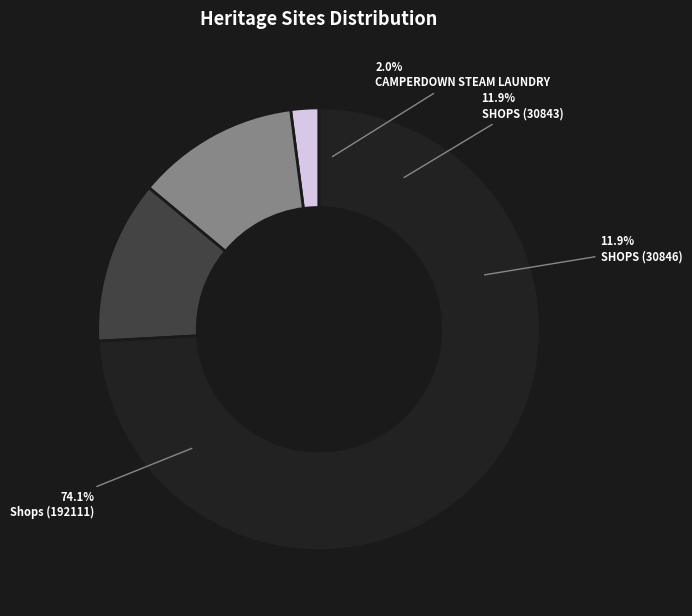

Which slice is the largest?

Shops (192111)